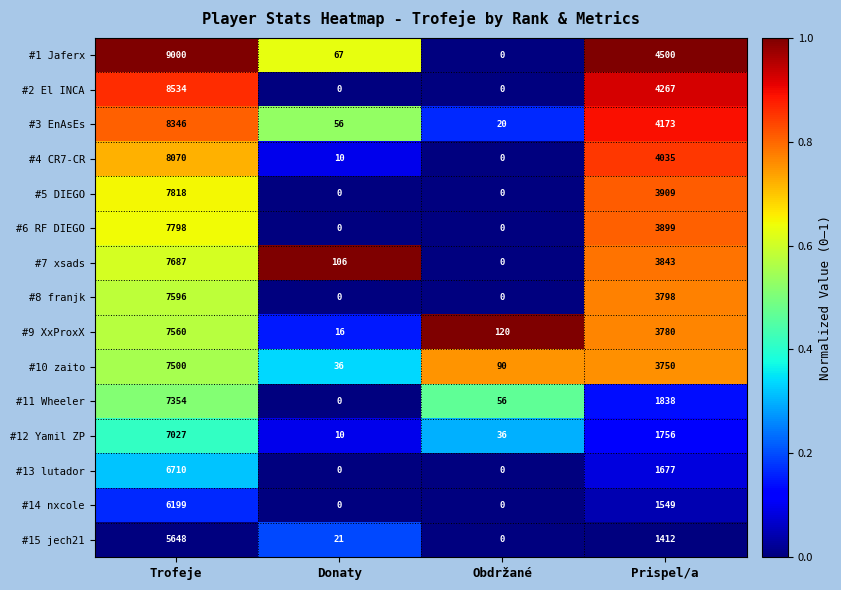

What is the difference between the second highest and minimum values in the #12 Yamil ZP series?

1746